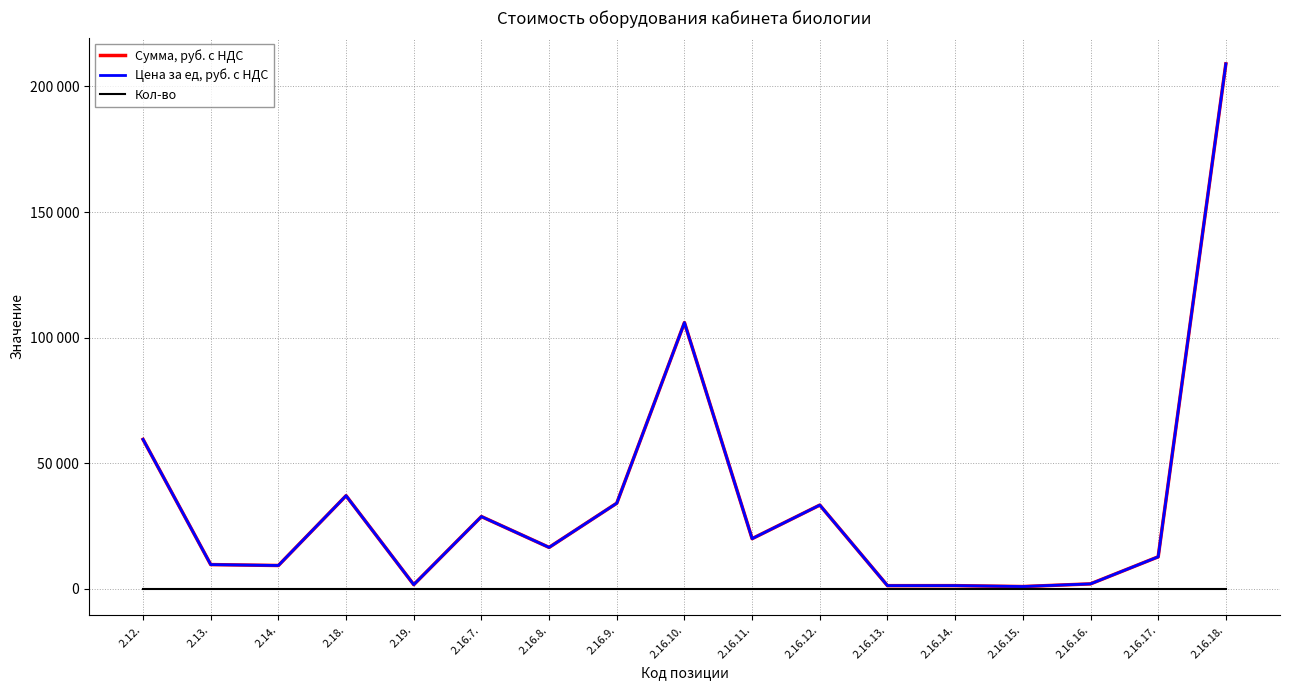

The value of Сумма, руб. с НДС at 2.18. is 55028. True or false?

False